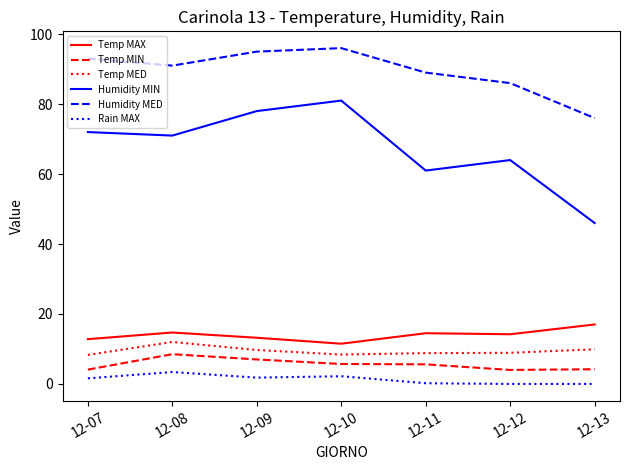

The Rain MAX series shows 1.8 at 12-09. True or false?

True